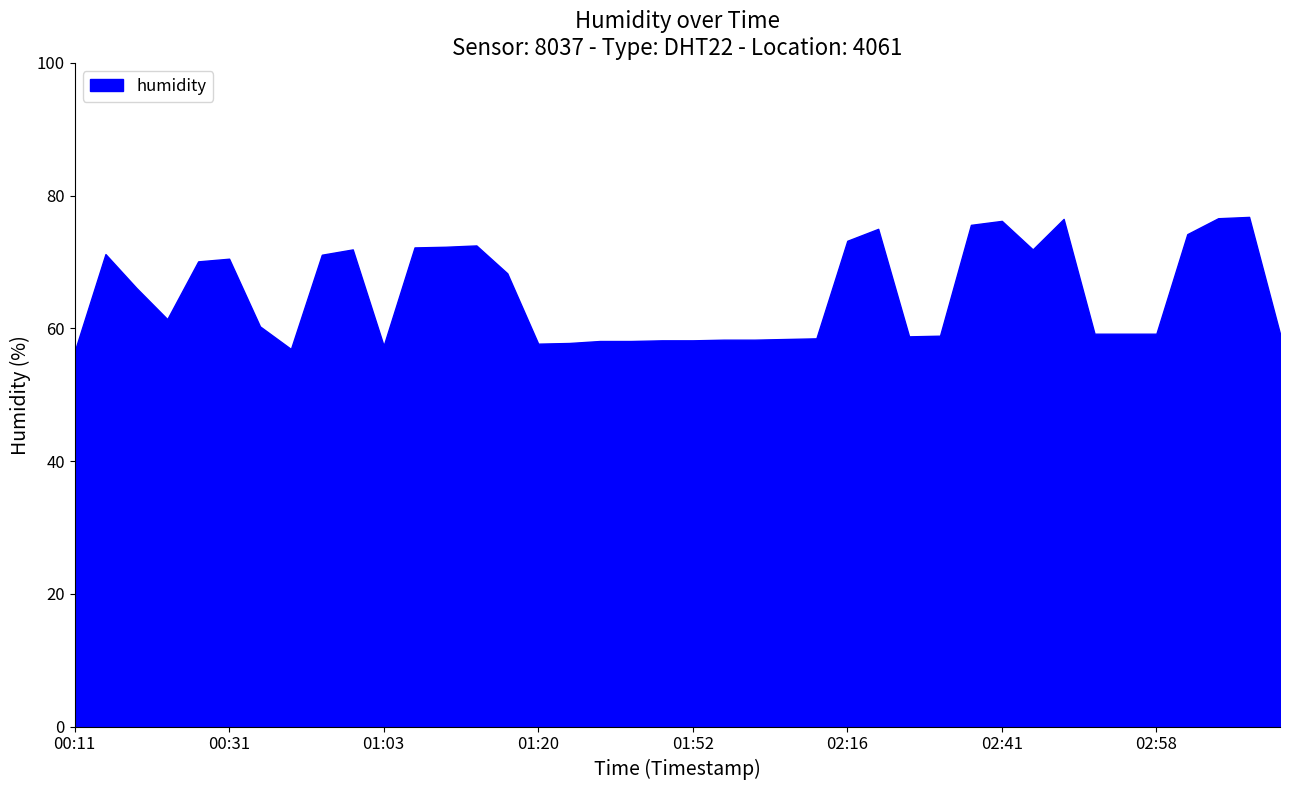

What is the difference between the maximum and minimum values?

20.3